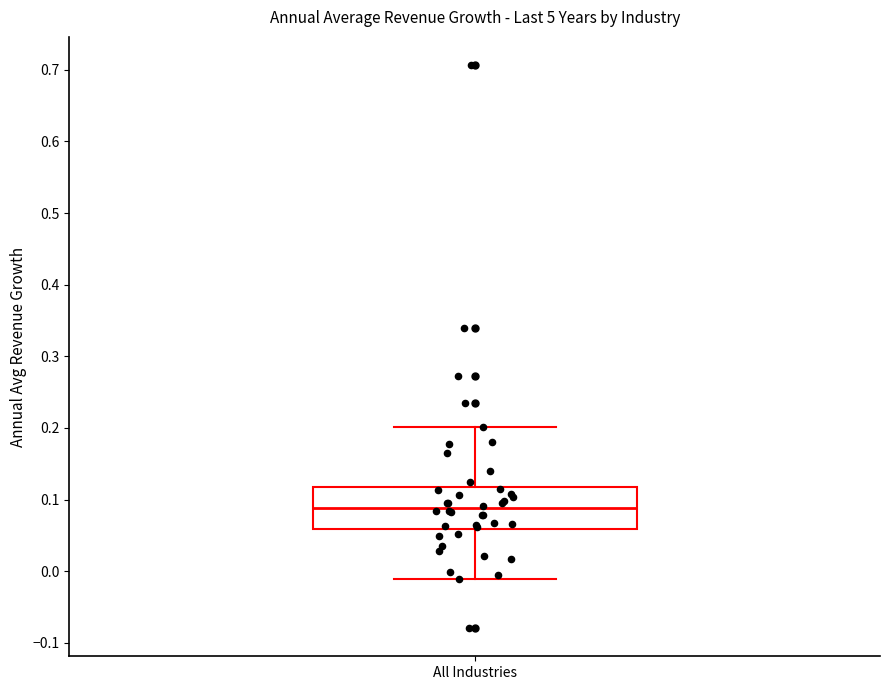

Where does the median line of the box for All Industries sit on the y-axis? The values are not printed on the chart, so give them approximately, as read against the axis.

0.09